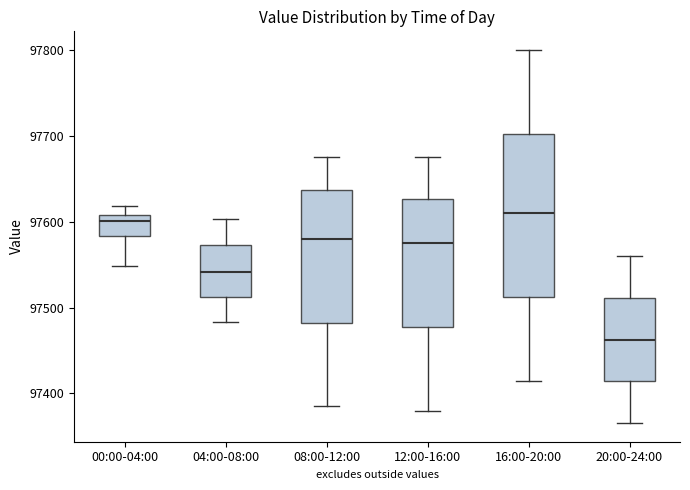

Reading left to right, transcribe this box plot: for each box, give where its median line is, the range the box spans, and where its two whiskers end, as read against the y-axis. The values are not printed on the chart, so give them approximately, as read against the axis.

00:00-04:00: median 97600, box 97580 to 97610, whiskers 97550 to 97620
04:00-08:00: median 97540, box 97510 to 97570, whiskers 97480 to 97600
08:00-12:00: median 97580, box 97480 to 97640, whiskers 97390 to 97680
12:00-16:00: median 97580, box 97480 to 97630, whiskers 97380 to 97680
16:00-20:00: median 97610, box 97510 to 97700, whiskers 97420 to 97800
20:00-24:00: median 97460, box 97410 to 97510, whiskers 97370 to 97560